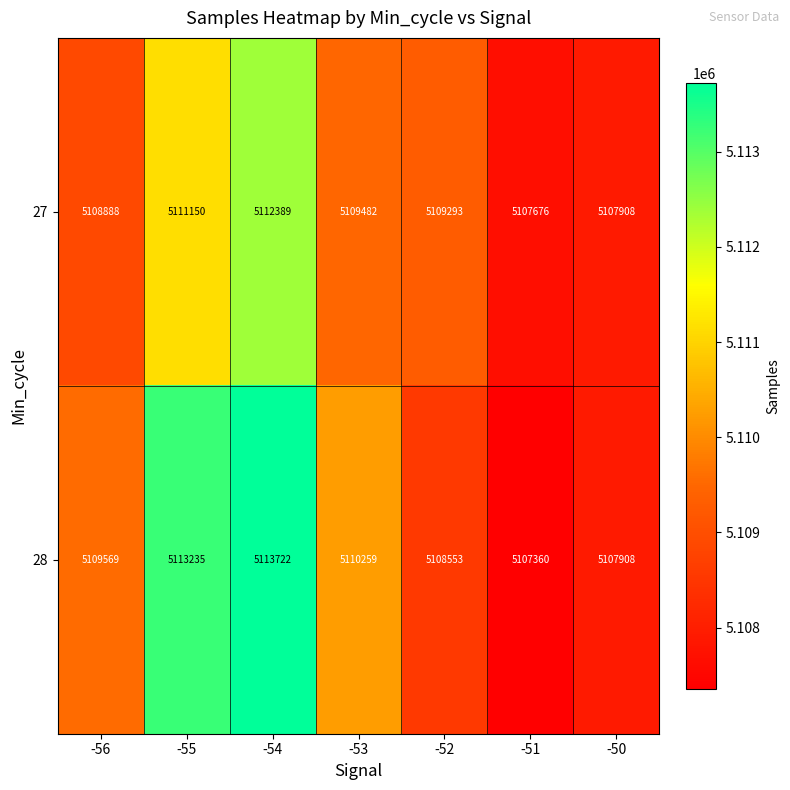

At which label is 28 closest to 5110541?

-53